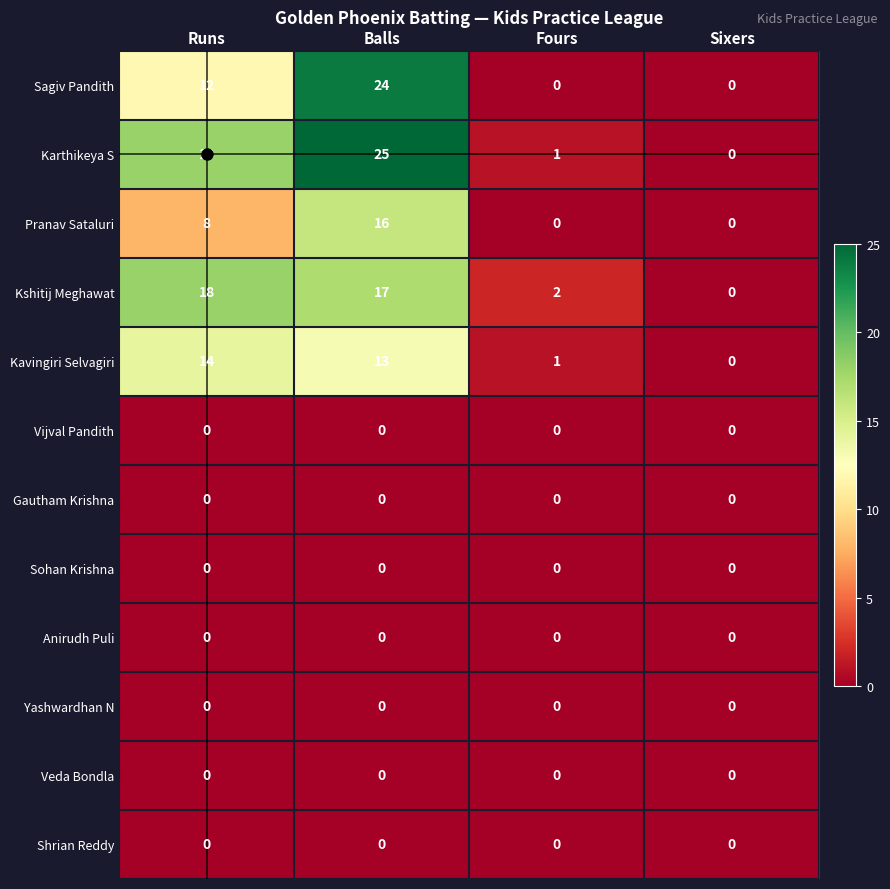

What is the total value across all series at Balls?

95